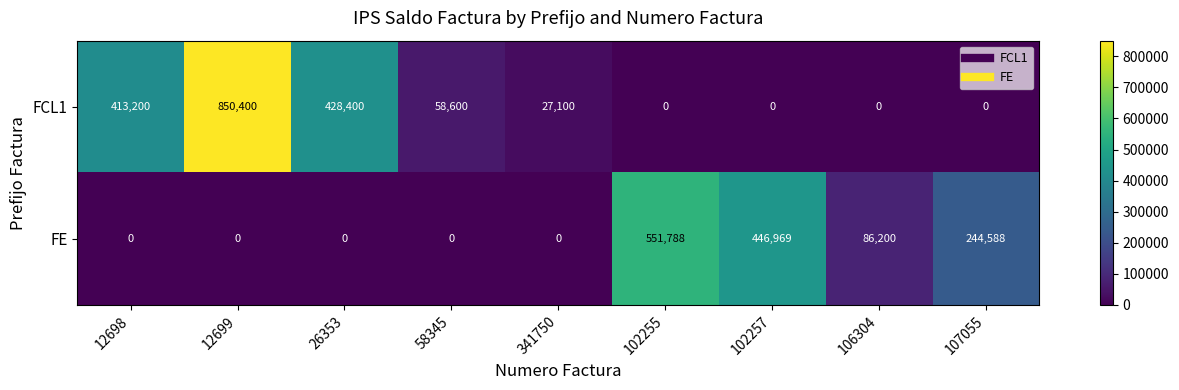

What is the difference between the maximum and minimum values in the FE series?

551788